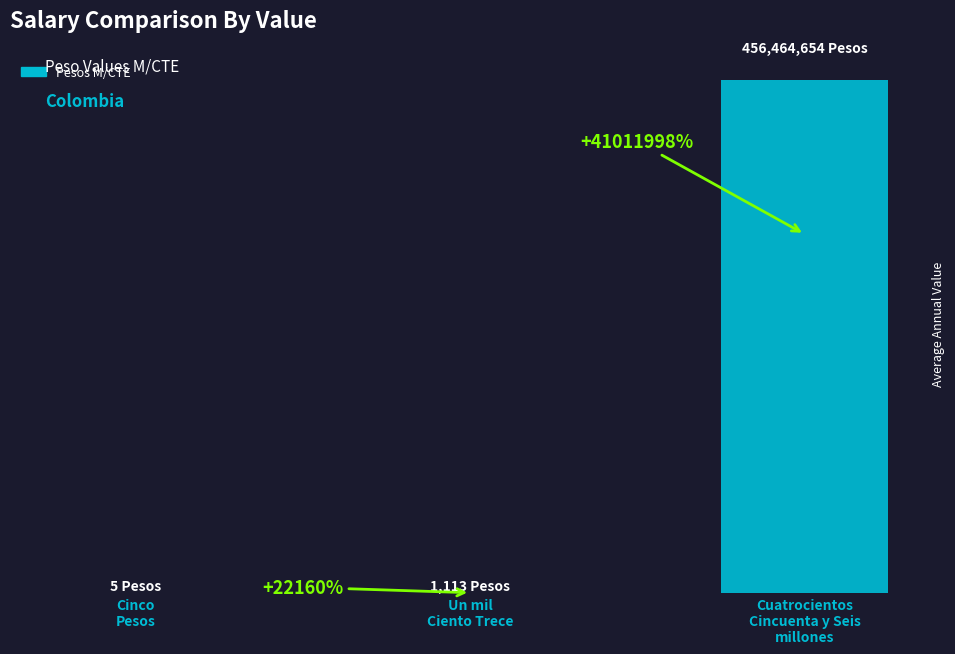

What is the sum of the values at Cuatrocientos
Cincuenta y Seis
millones and Cinco
Pesos?

456464659